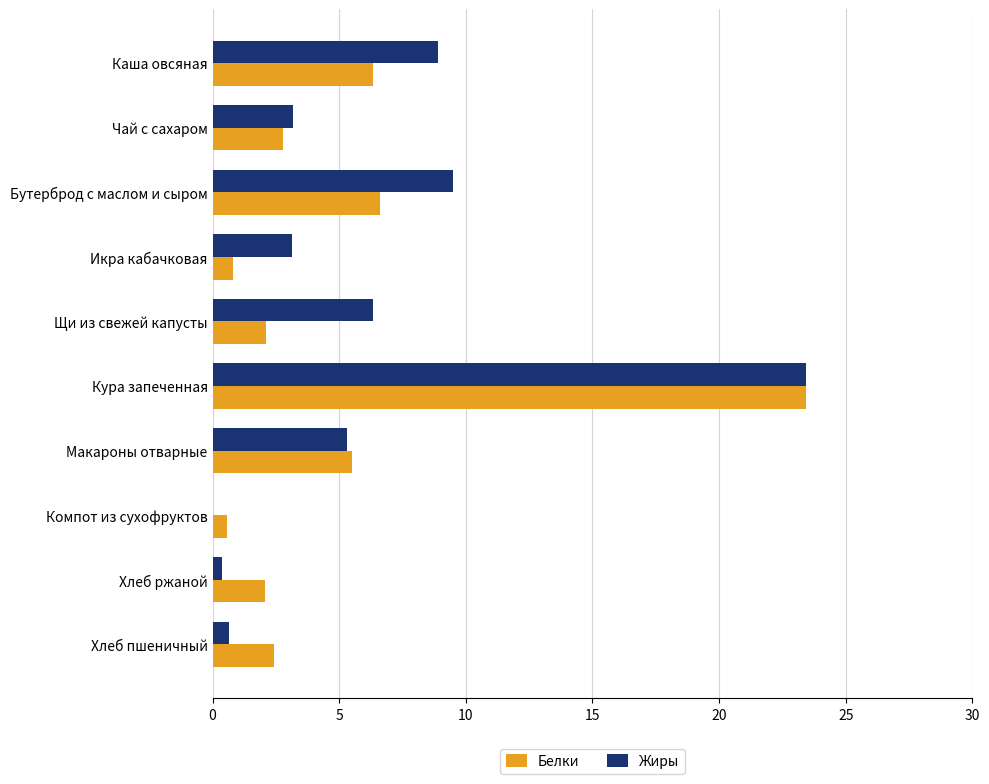

How many values in Жиры are above zero?

9